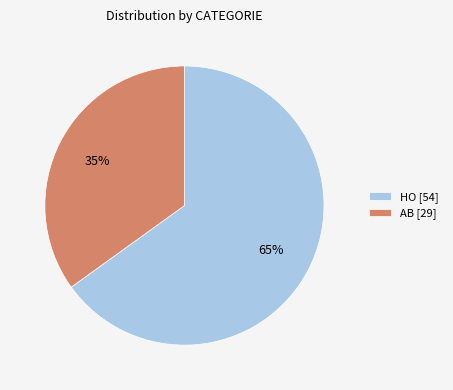

Is it true that HO [54] is 75% of the pie?

False